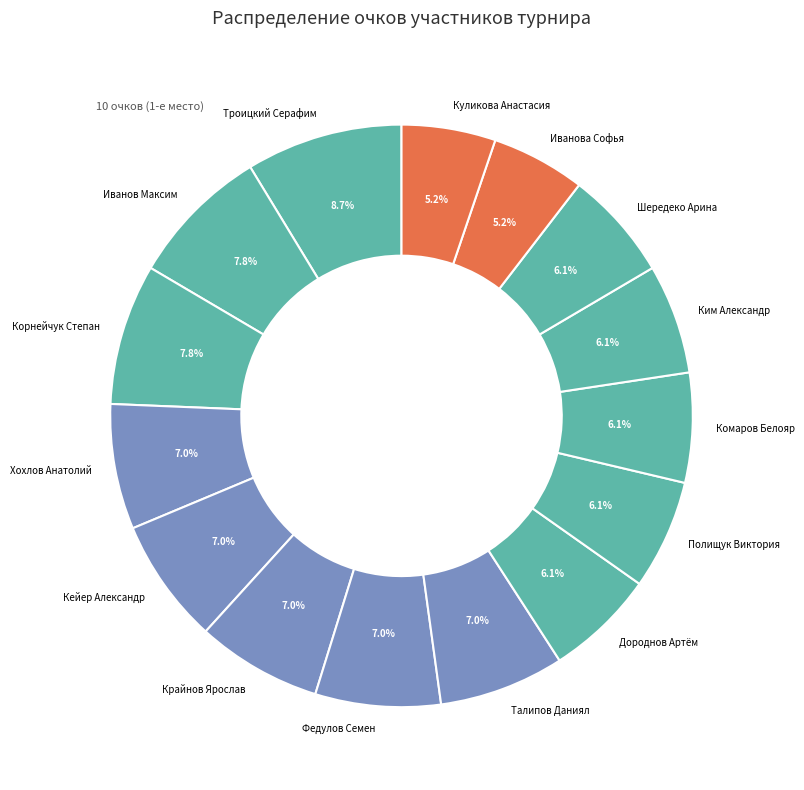

Do Хохлов Анатолий and Кейер Александр together represent more than half of the pie?

No